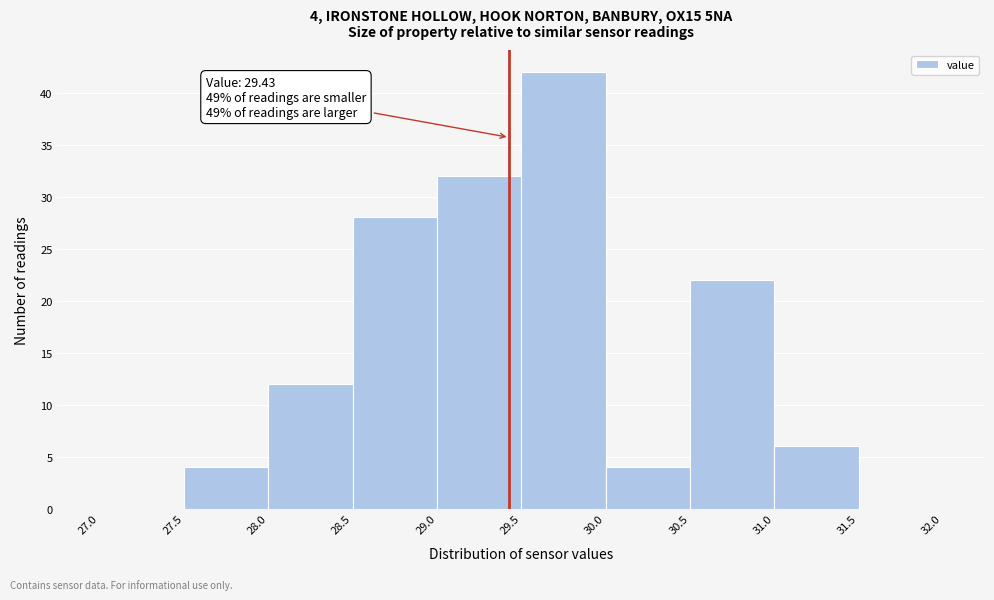

Over which range of the x-axis is the bar tallest?

29.5 to 30.0